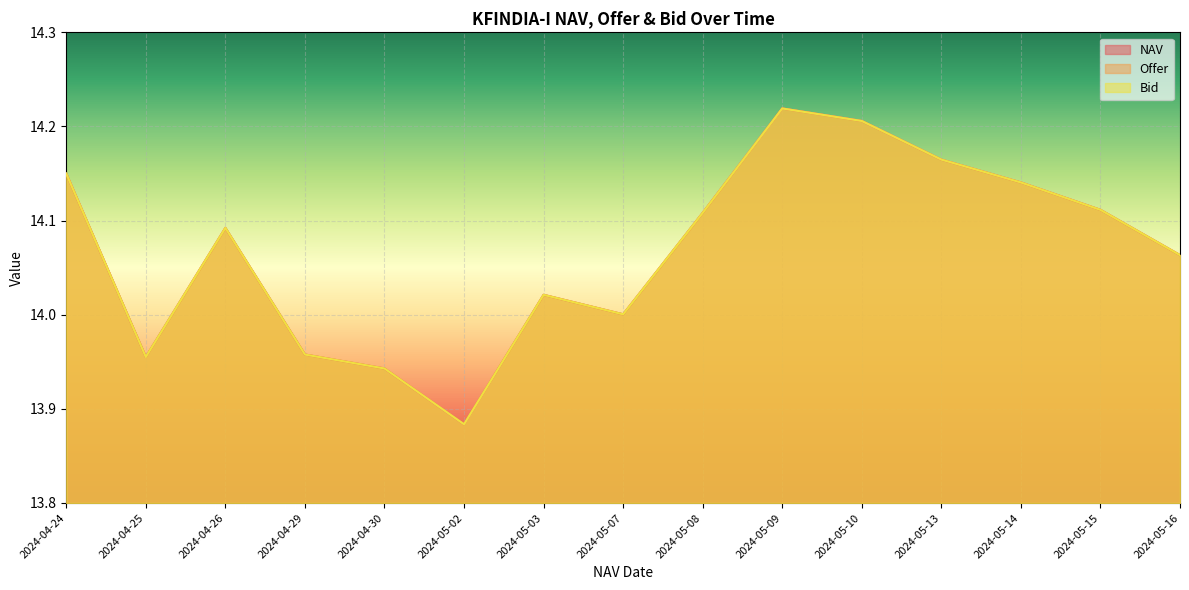

Is the value of Offer at 2024-05-03 greater than the value of Bid at 2024-04-24?

No